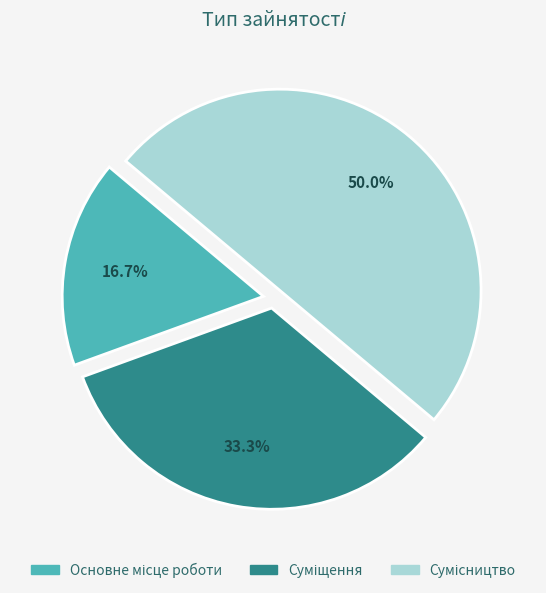

Is it true that Сумісництво is 50% of the pie?

True